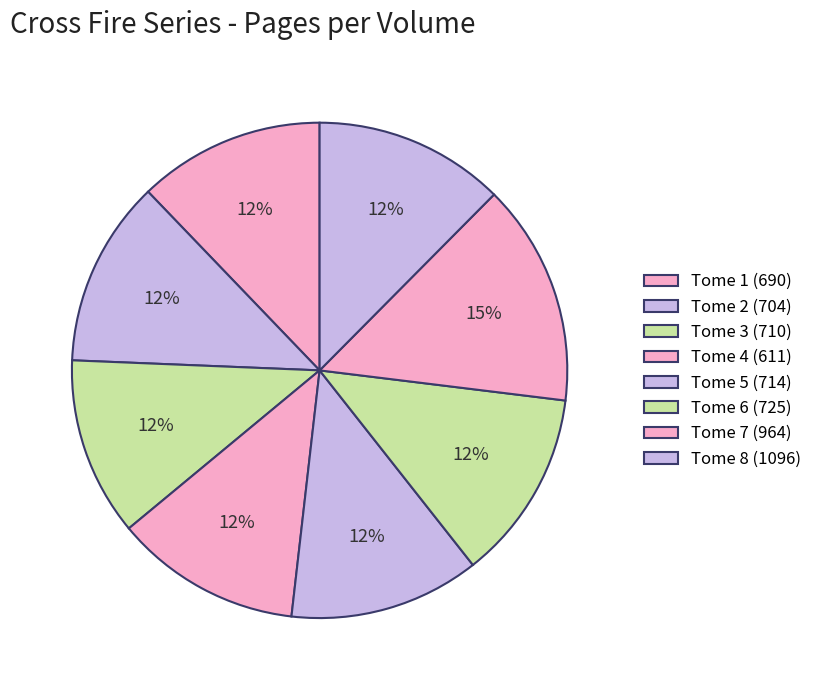

How many slices are in this pie chart?

8